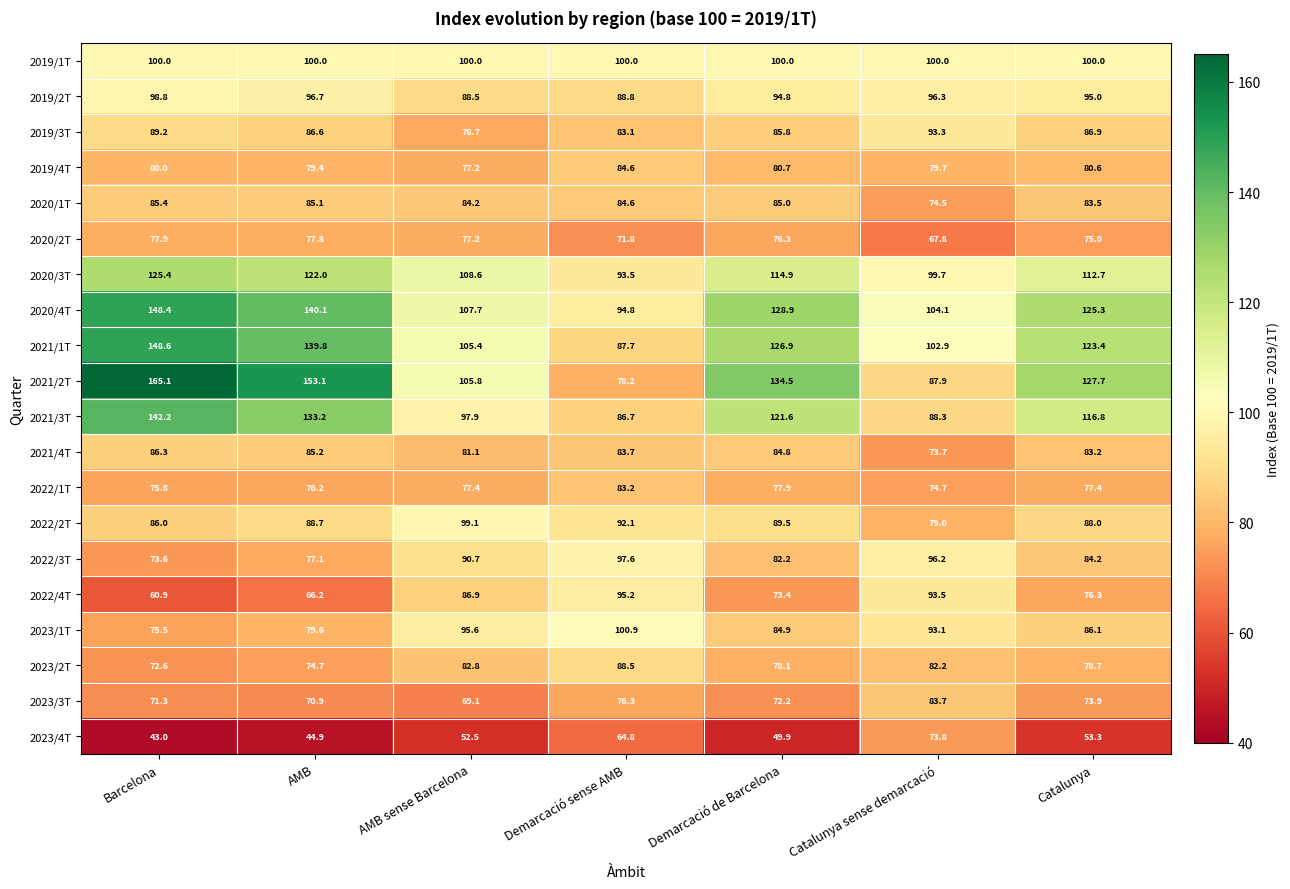

Is it true that 2020/1T equals 100.2 at Catalunya sense demarcació?

False